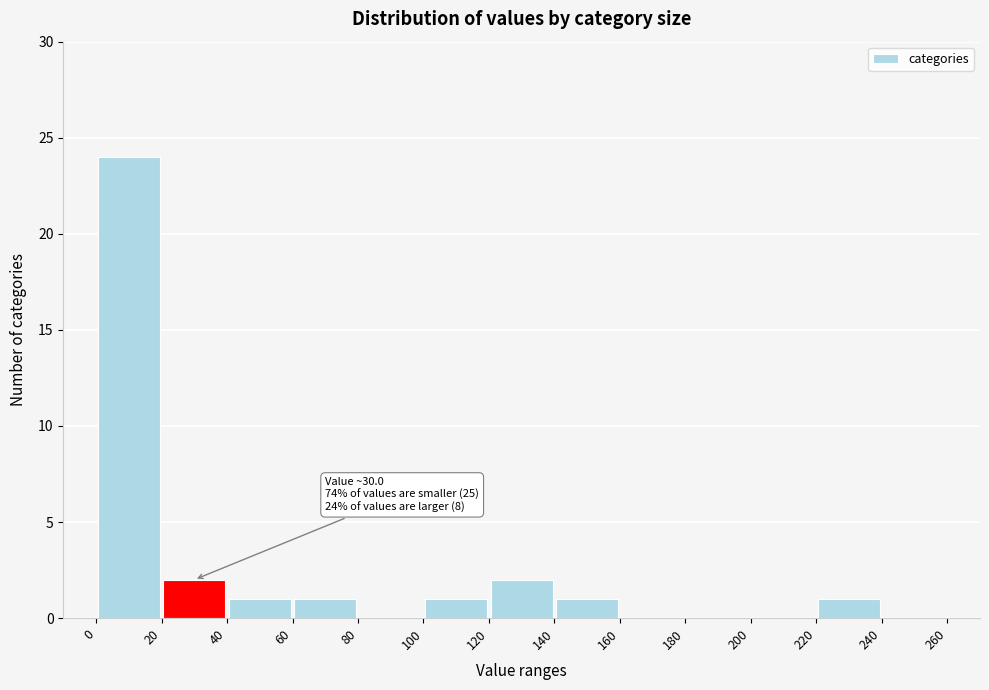

Over which range of the x-axis is the bar tallest?

0 to 20